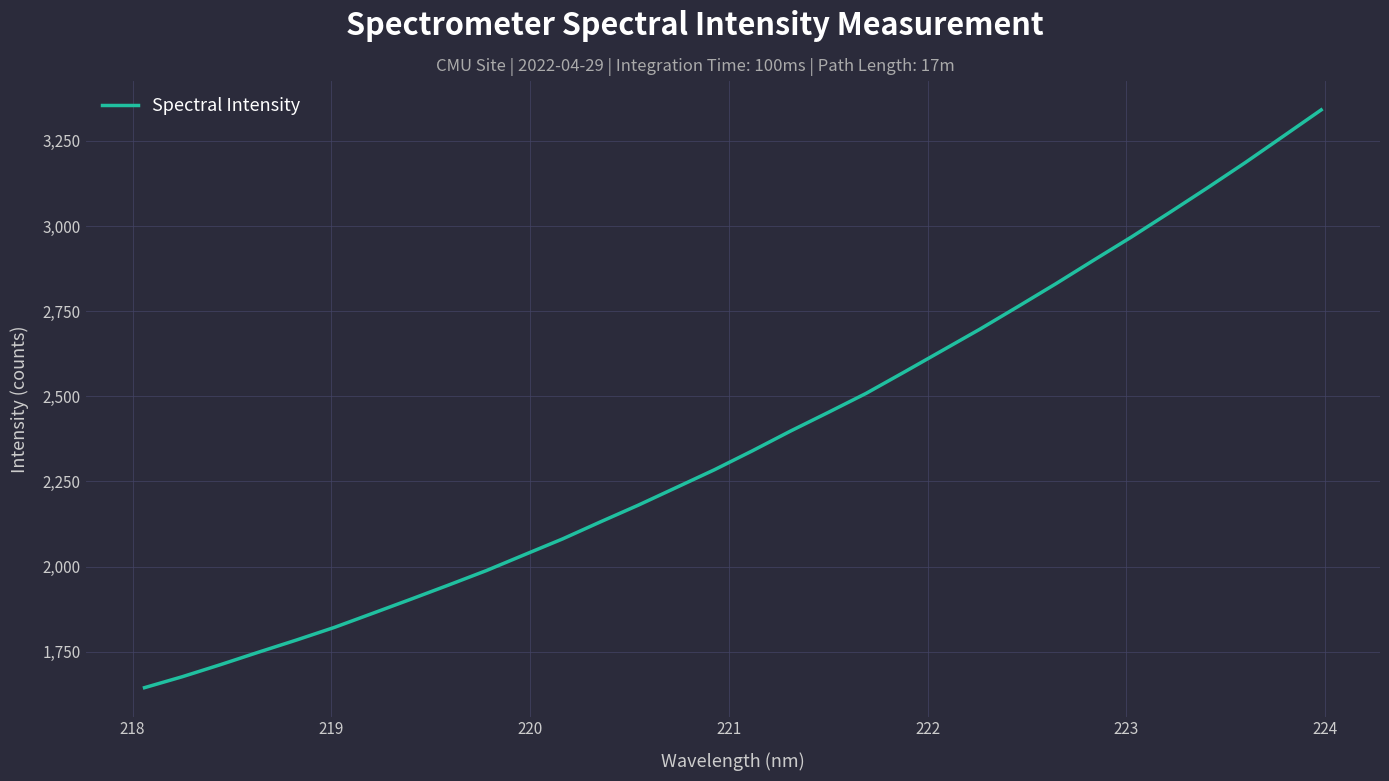

What is the maximum value shown in the chart?

3341.3